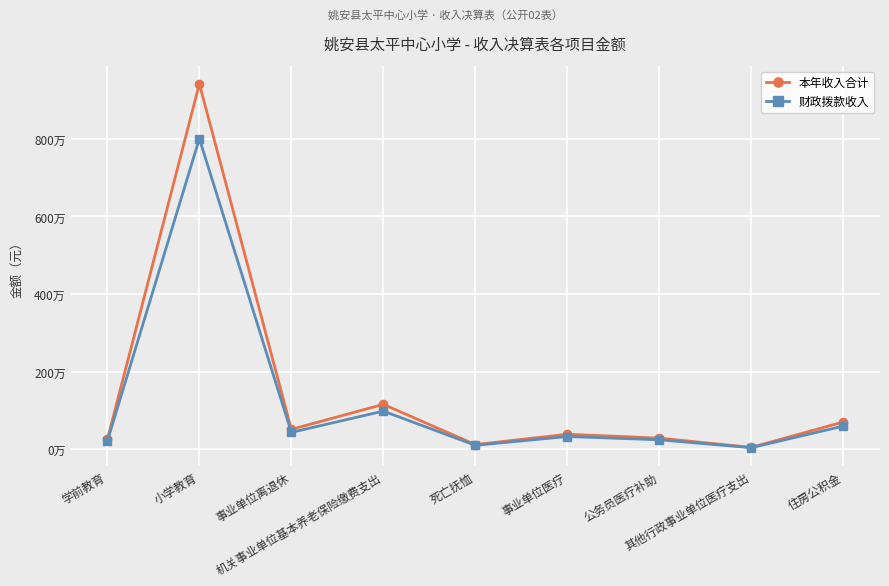

At which category does 财政拨款收入 reach its first local peak?

小学教育